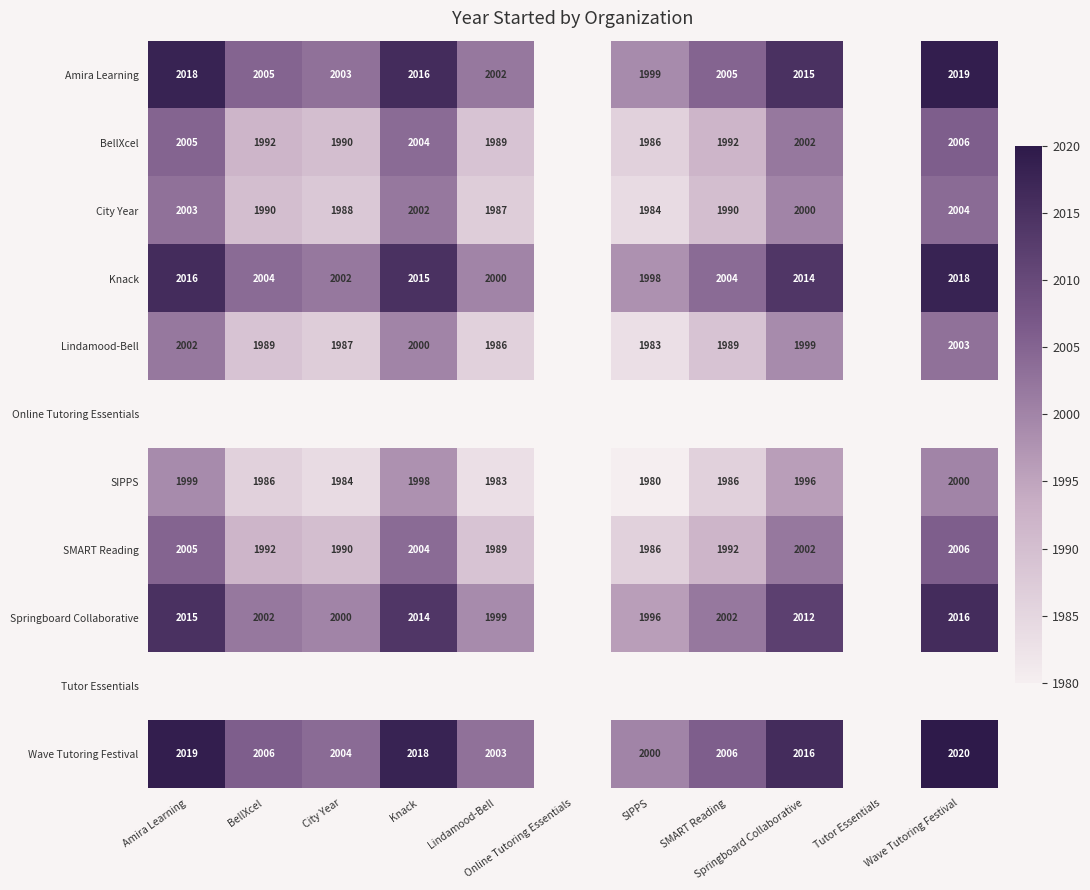

How many distinct data groups are displayed?

11